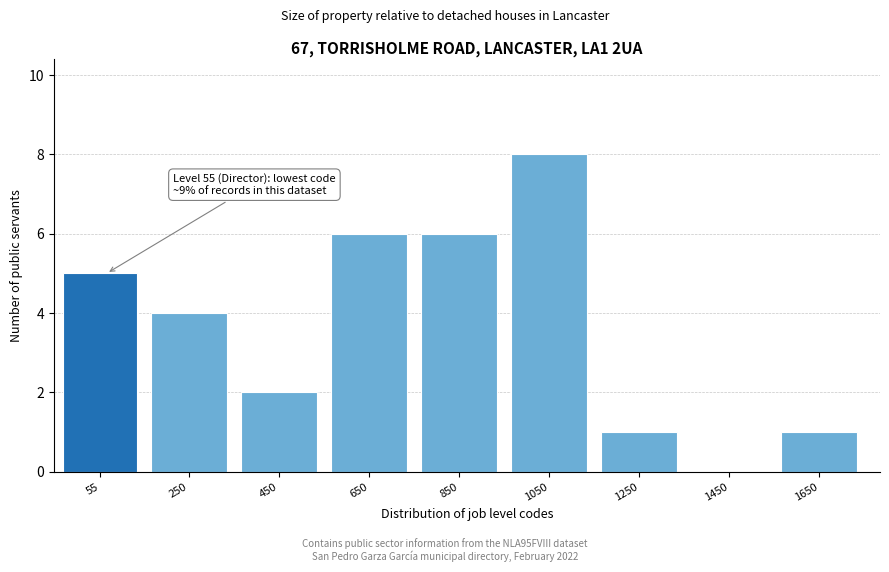

Reading left to right, transcribe all the data shown in this chart.

55=5	250=4	450=2	650=6	850=6	1050=8	1250=1	1450=0	1650=1